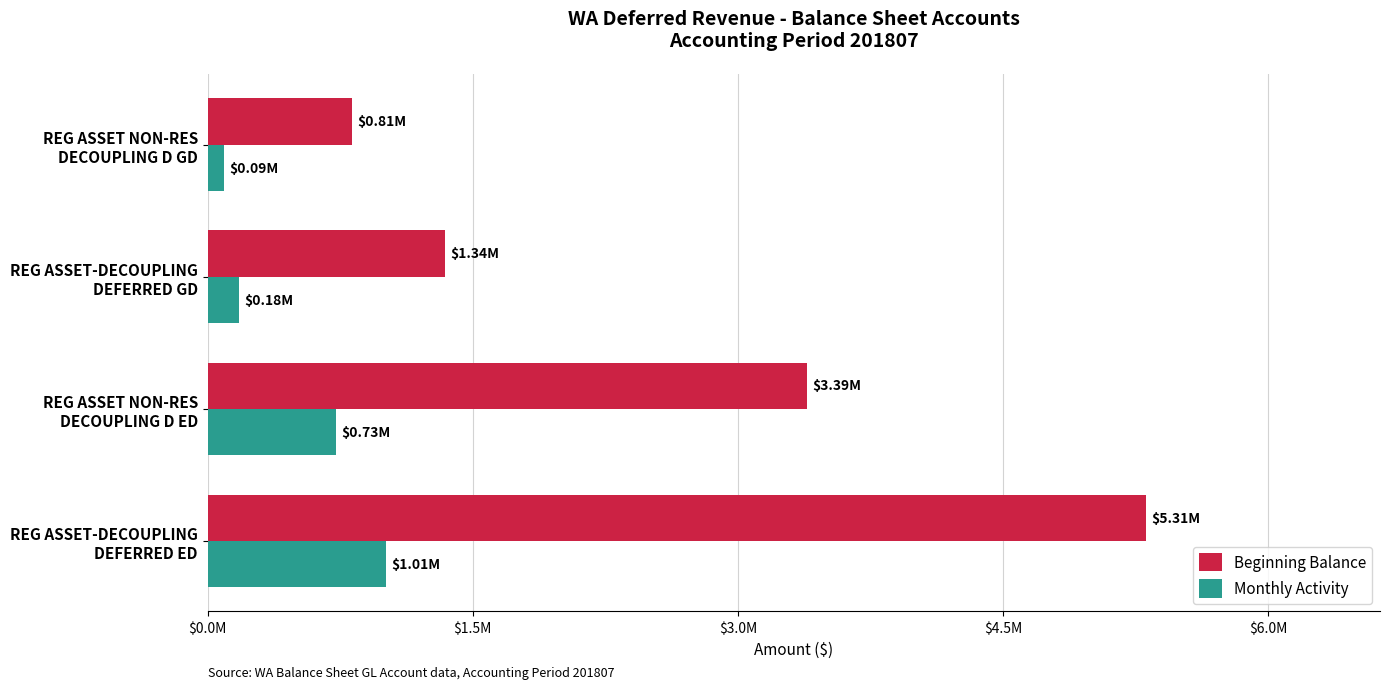

Which series has the largest total across all categories?

Beginning Balance